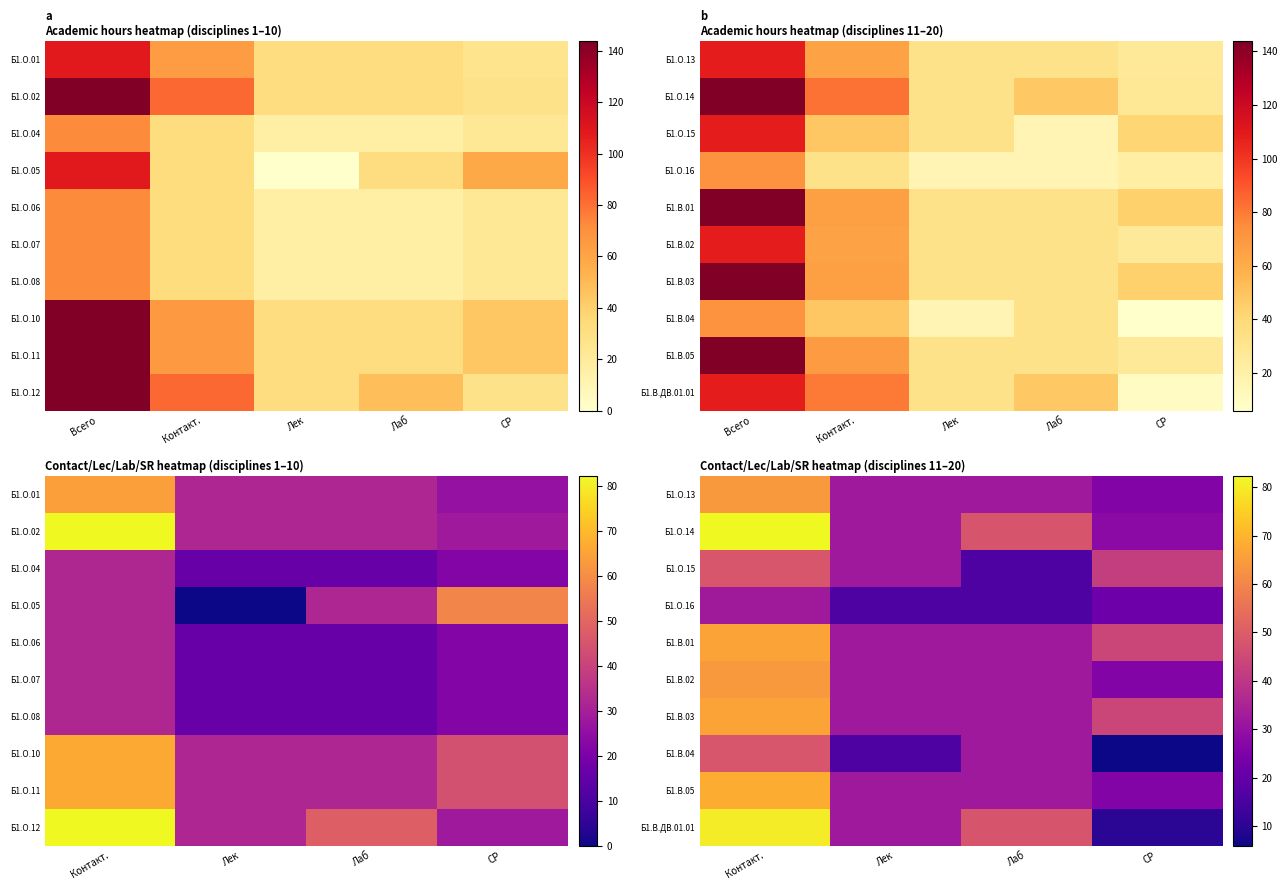

At how many categories does at least one series exceed 20?

4